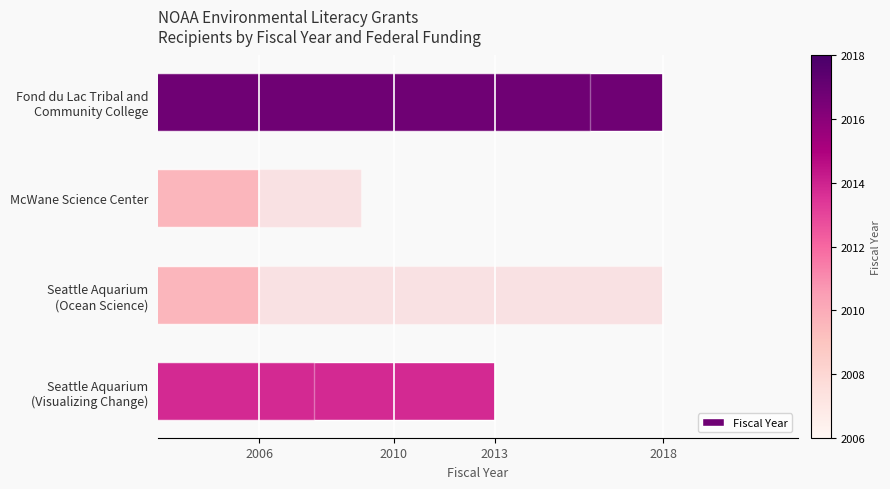

What is the change in value from Fond du Lac Tribal and Community College to McWane Science Center?

-12